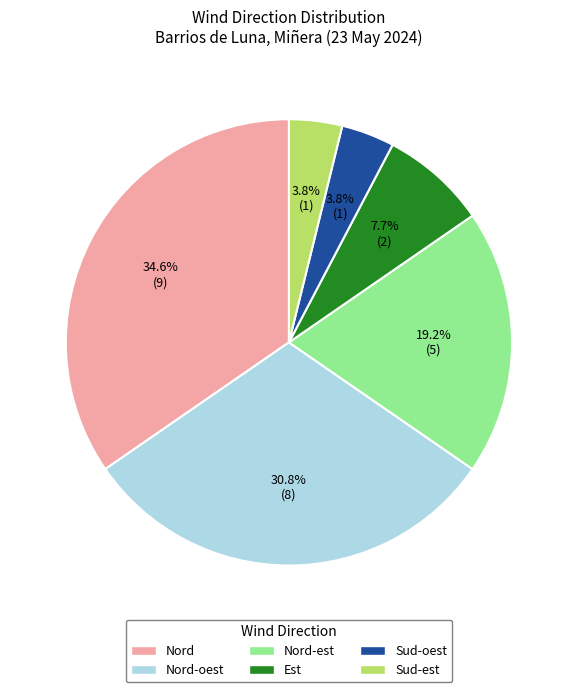

Which slice is the largest?

Nord